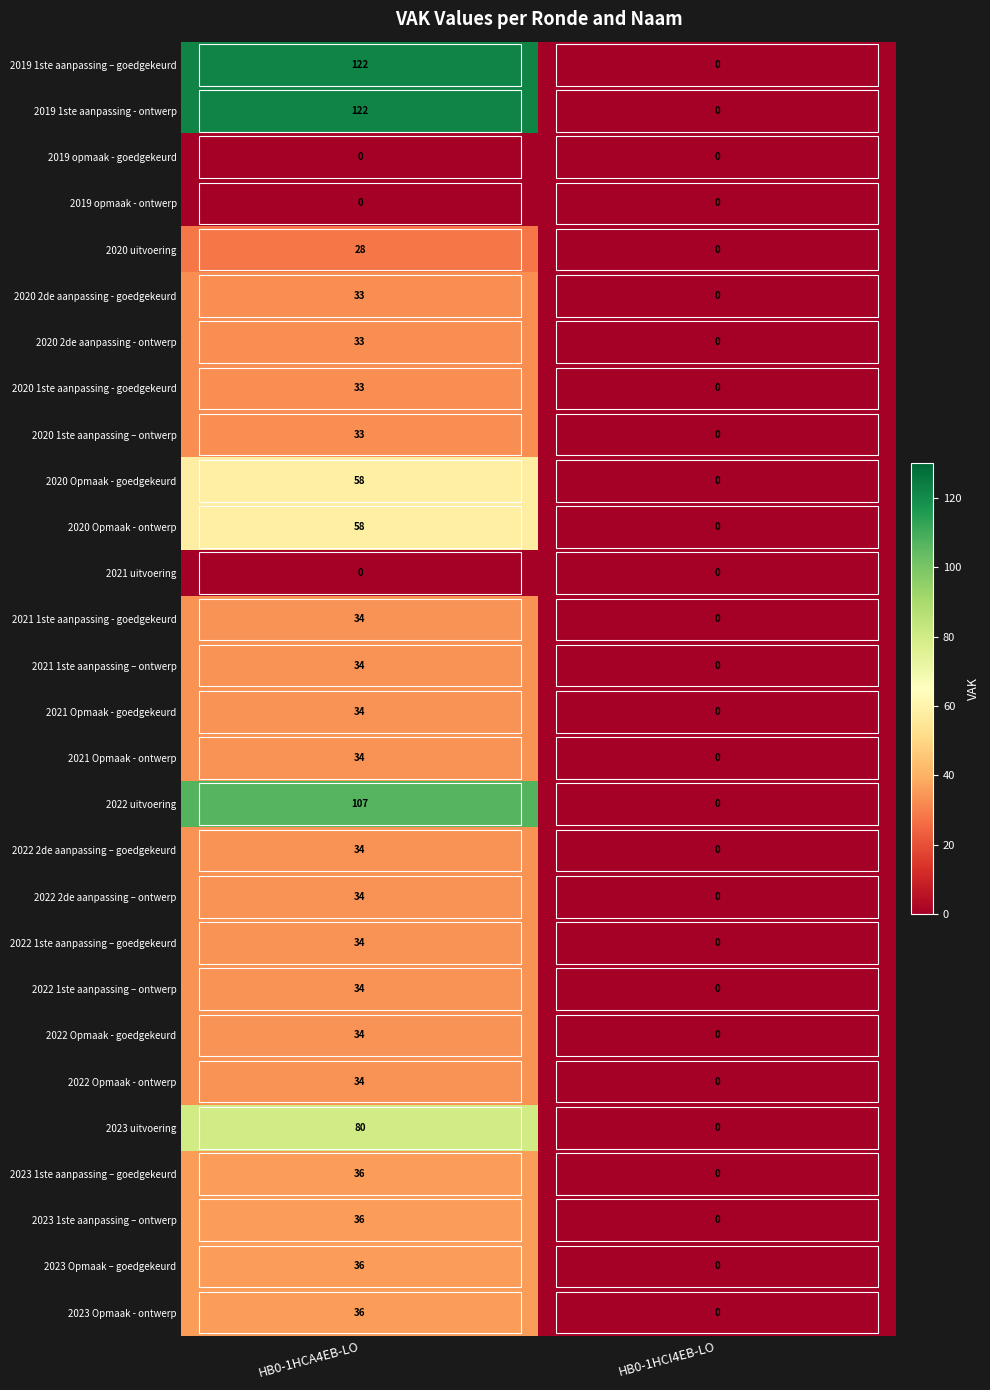

At how many categories does at least one series exceed 32?

1